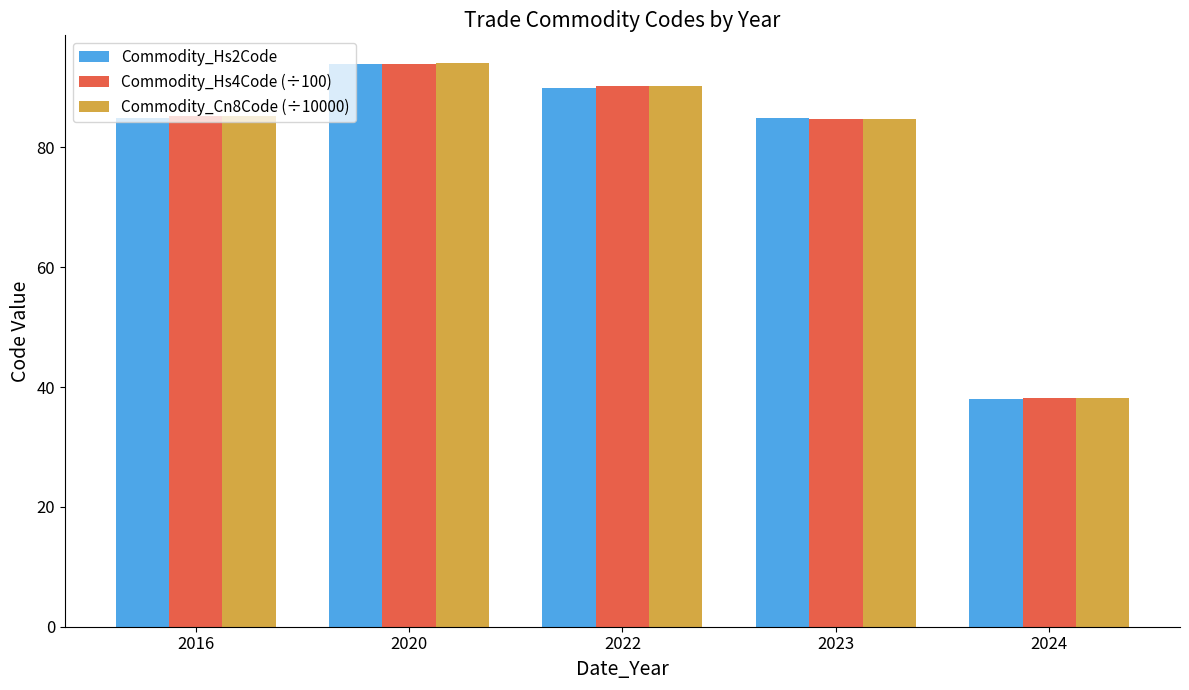

The Commodity_Hs2Code series shows 94.0 at 2020. True or false?

True